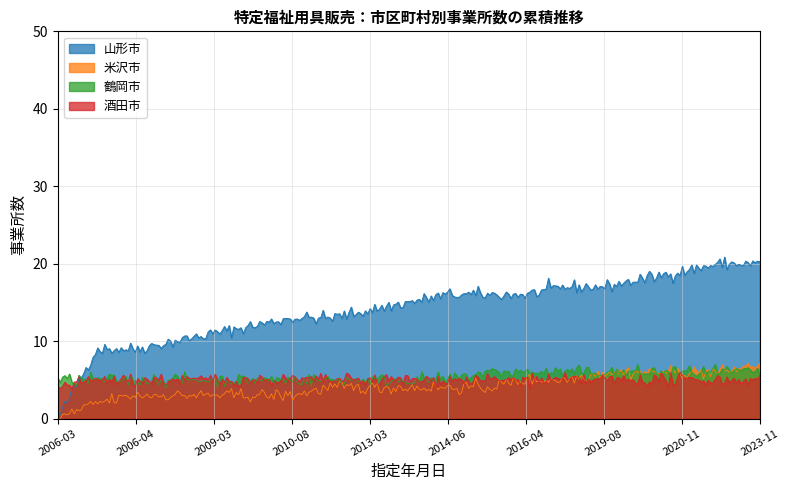

Which series has the largest total across all categories?

山形市